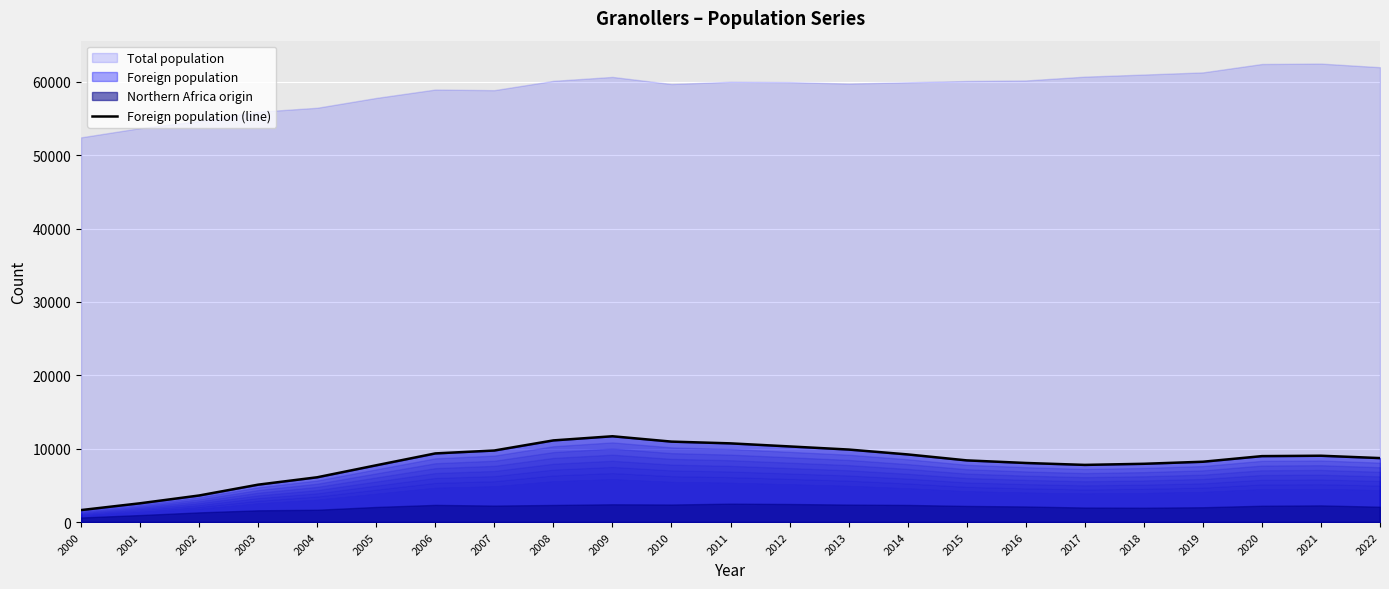

What is the sum of the values at 2011 and 2002?

14345